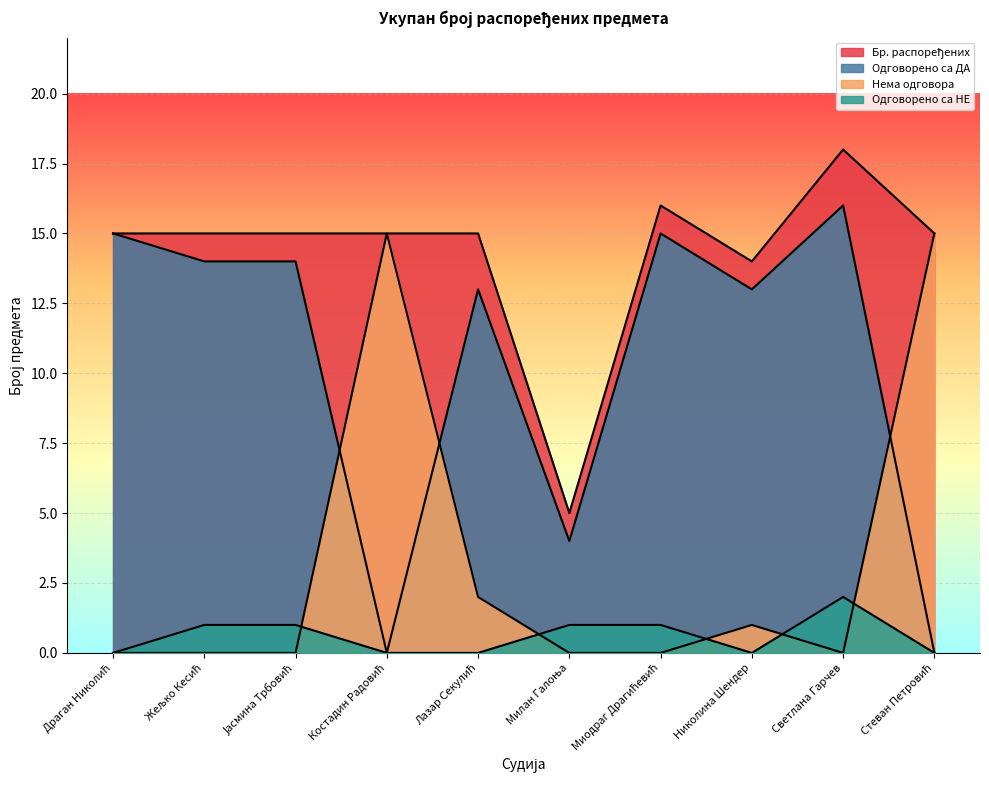

Which series has the largest total across all categories?

Бр. распоређених